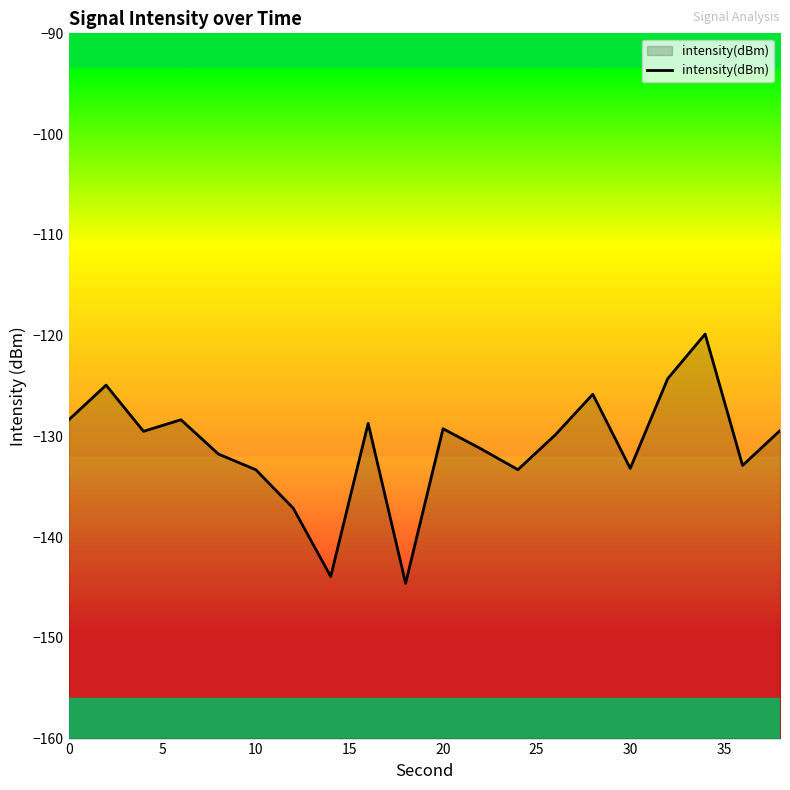

Reading left to right, transcribe all the data shown in this chart.

-128.4	-124.9	-129.5	-128.4	-131.8	-133.3	-137.1	-143.9	-128.7	-144.6	-129.2	-131.2	-133.3	-129.8	-125.8	-133.2	-124.3	-119.8	-132.9	-129.4